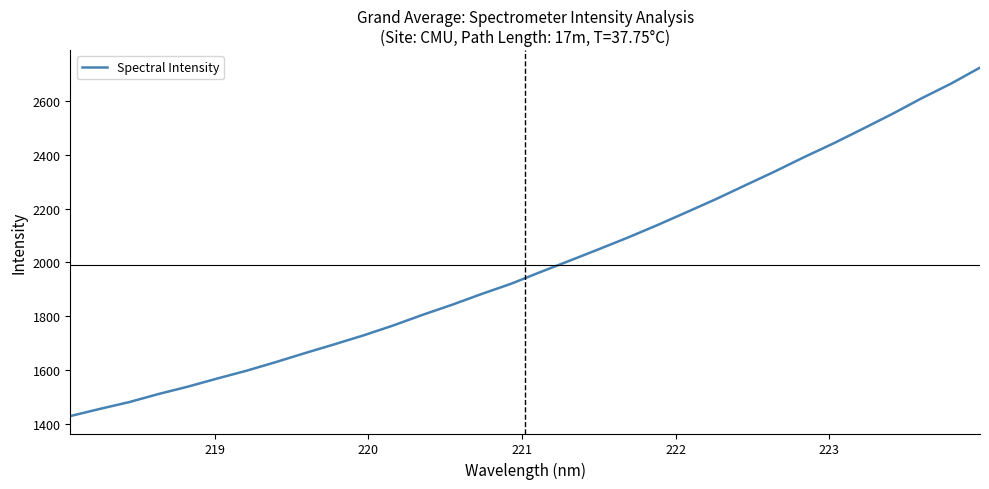

Reading right to left, what are all the values shown in this chart?

2724.4	2664.3	2609.9	2551.8	2496.8	2442.6	2391.5	2338.2	2287.2	2235.8	2187.2	2139.1	2093.0	2049.2	2006.2	1963.9	1920.4	1882.5	1842.7	1805.4	1765.9	1729.5	1695.9	1663.3	1629.6	1597.5	1568.4	1538.2	1510.8	1480.6	1455.4	1428.8